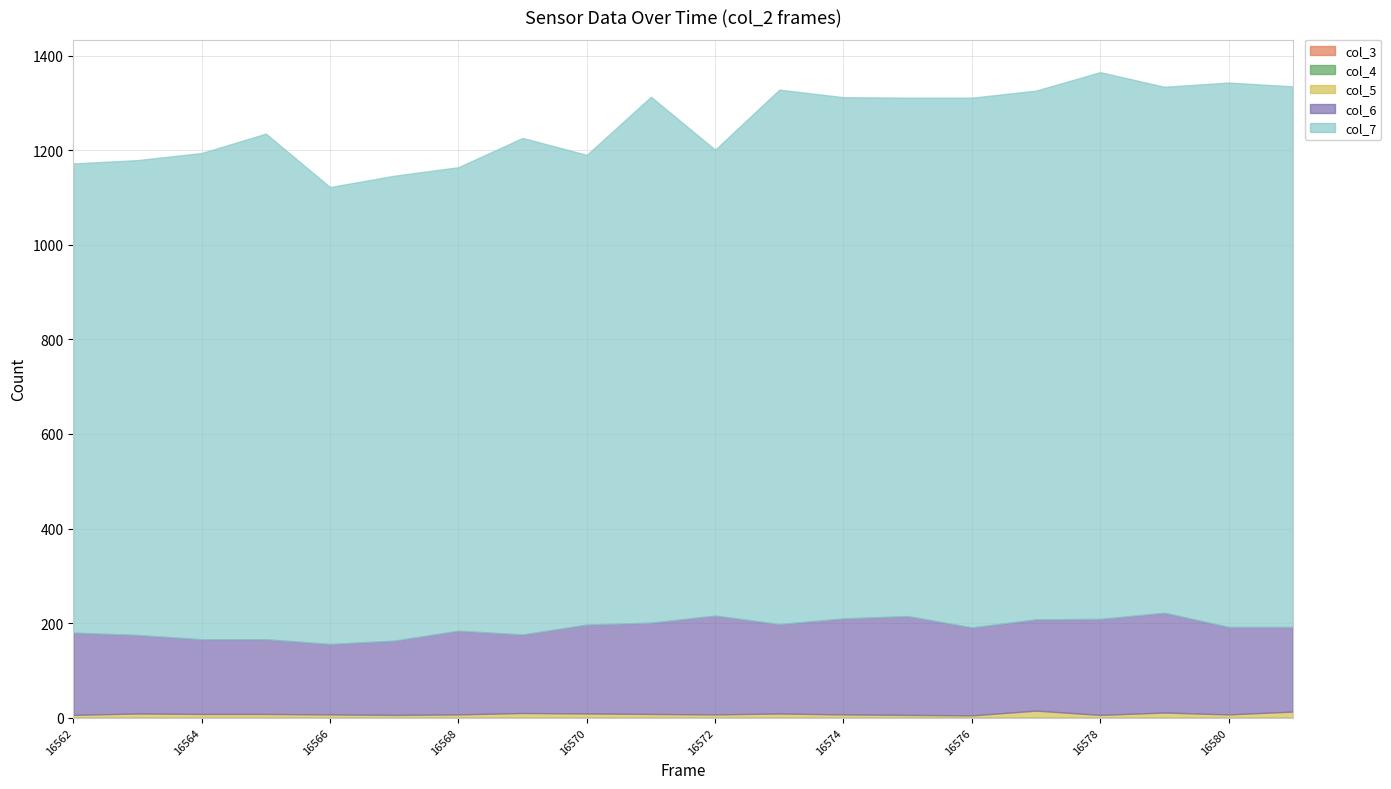

Between 16573 and 16575, which series saw the biggest shift?

col_7